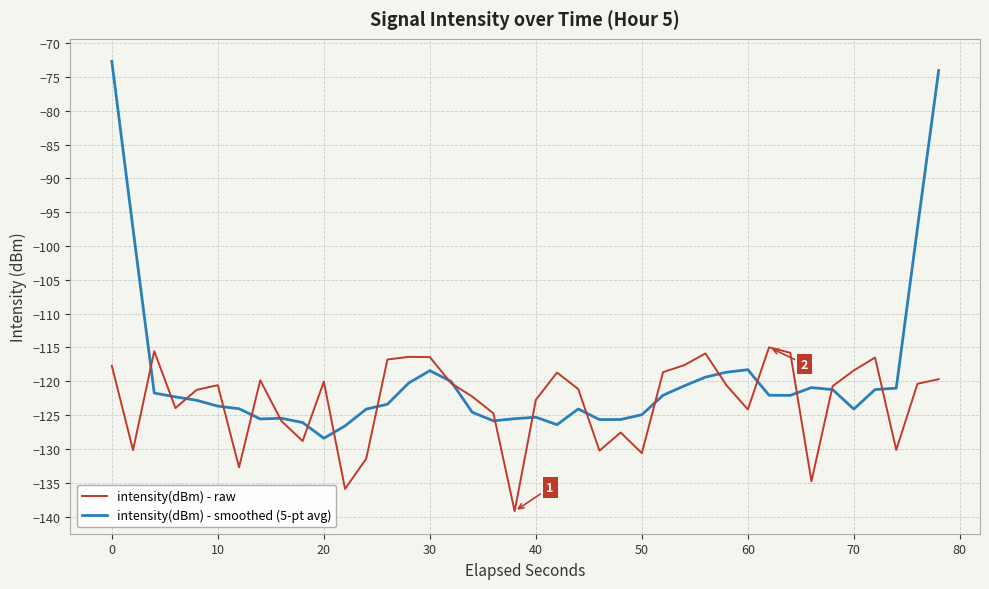

What is the smallest value displayed?

-139.2